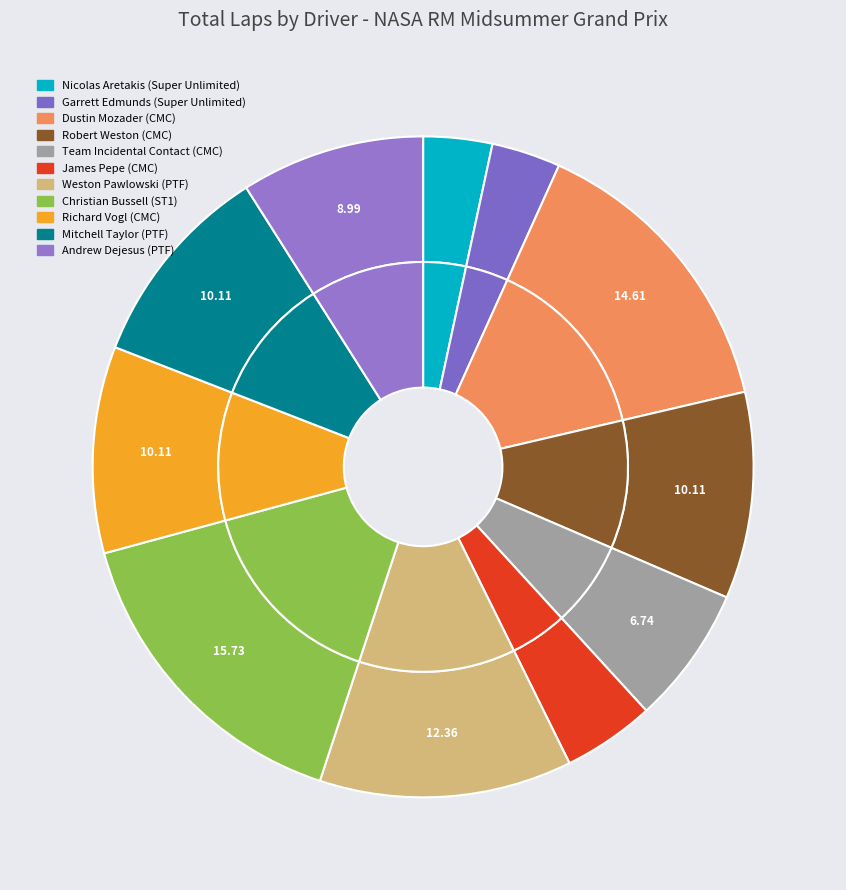

What is the change in value from Weston Pawlowski (PTF) to Richard Vogl (CMC)?

-2